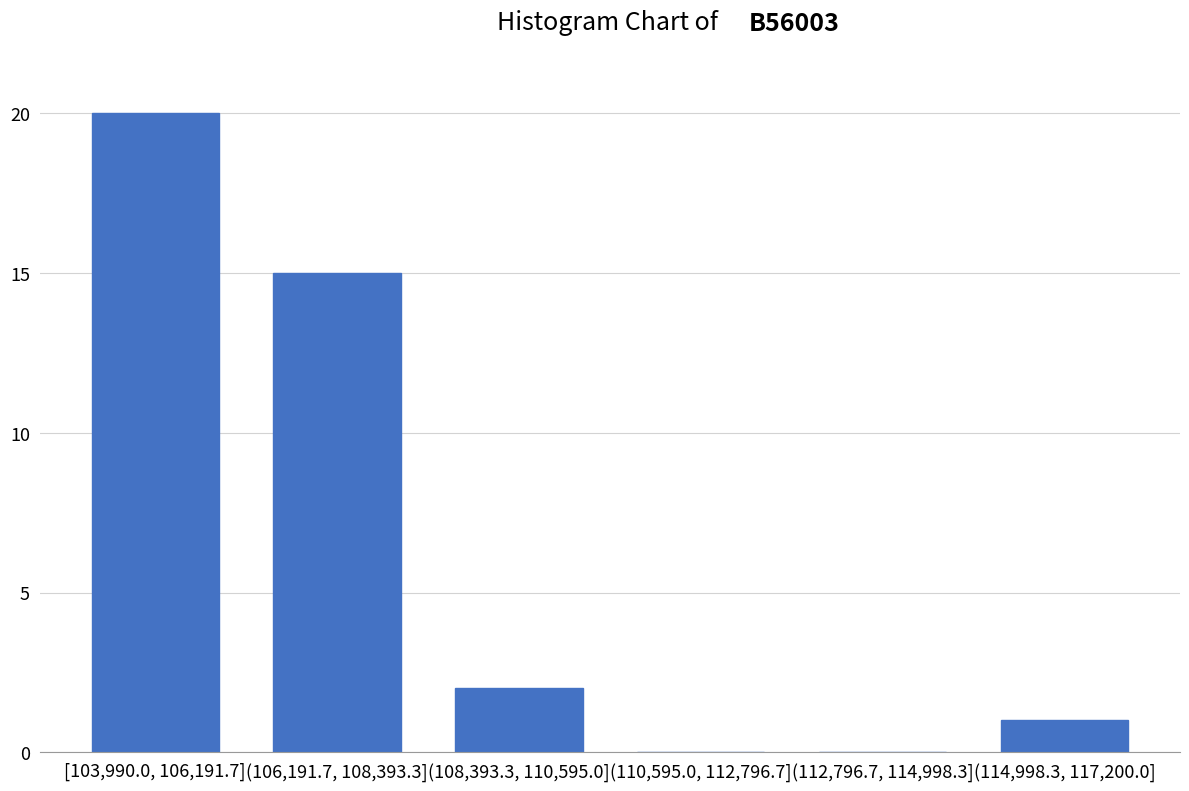

Reading right to left, extract all data points from this chart.

(114,998.3, 117,200.0]=1	(112,796.7, 114,998.3]=0	(110,595.0, 112,796.7]=0	(108,393.3, 110,595.0]=2	(106,191.7, 108,393.3]=15	[103,990.0, 106,191.7]=20